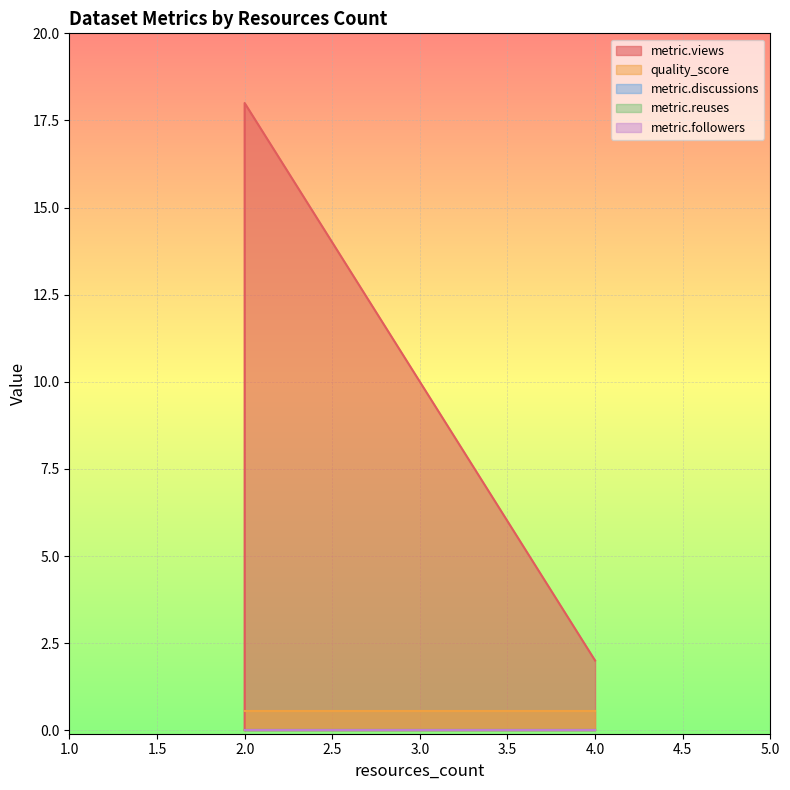

List the series in order of their peak value, highest first.

metric.views, quality_score, metric.discussions, metric.reuses, metric.followers